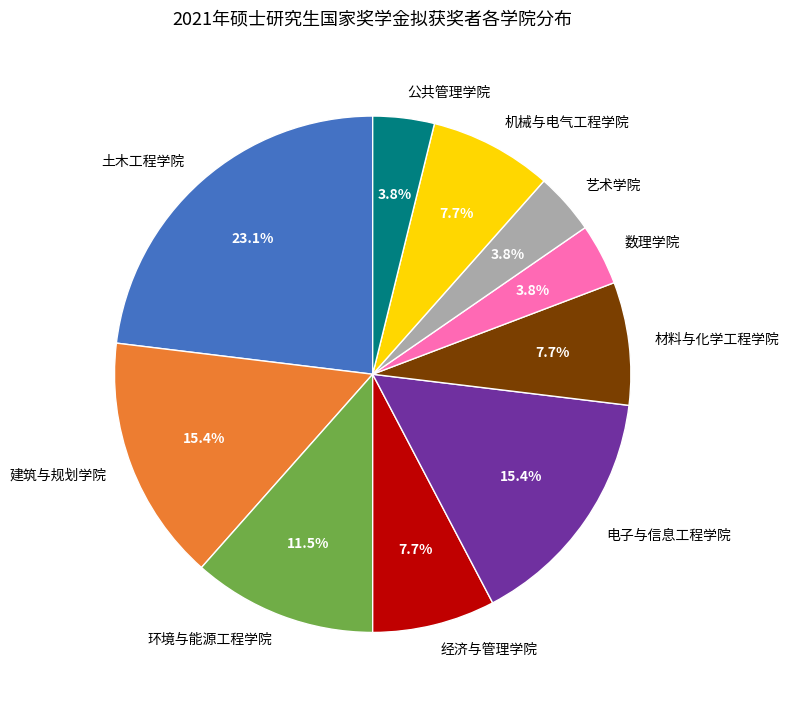

Is it true that 机械与电气工程学院 is 8% of the pie?

True